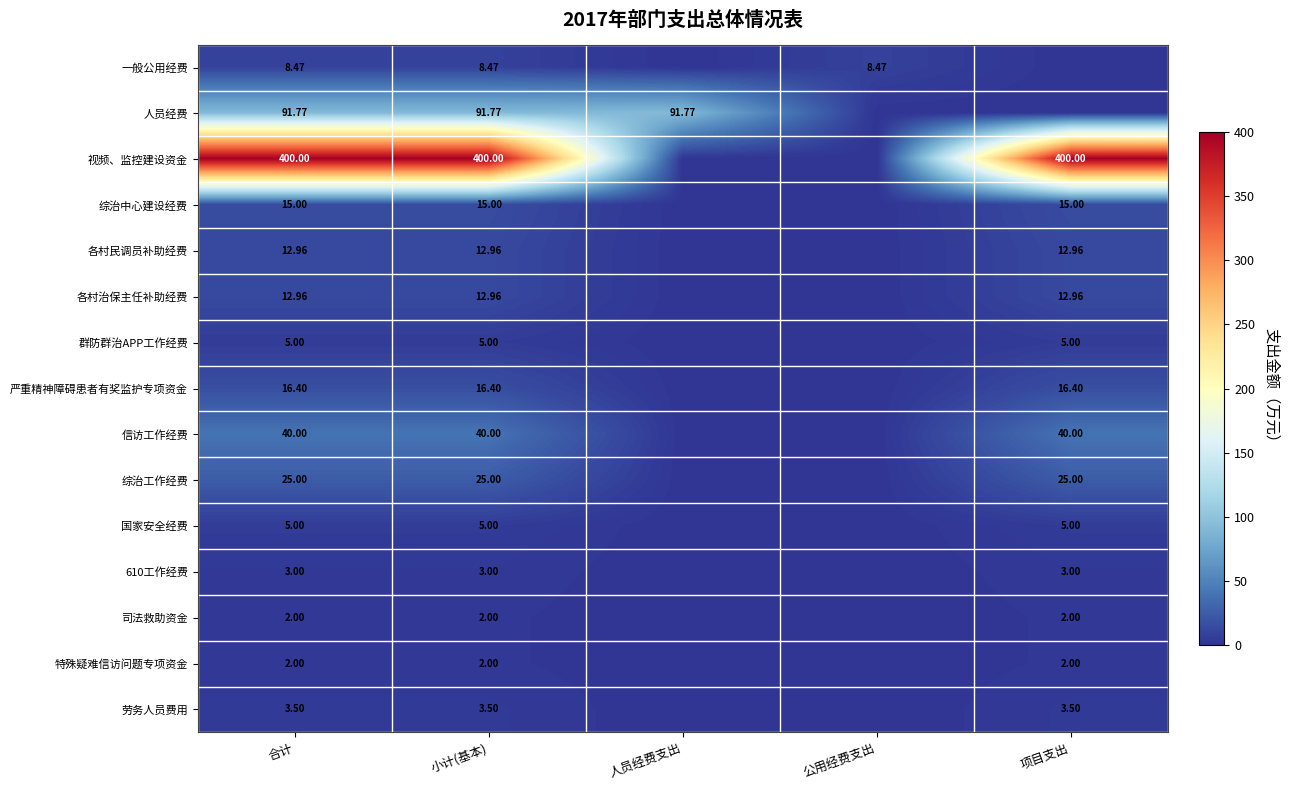

Is the value of 610工作经费 at 项目支出 greater than the value of 各村治保主任补助经费 at 项目支出?

No